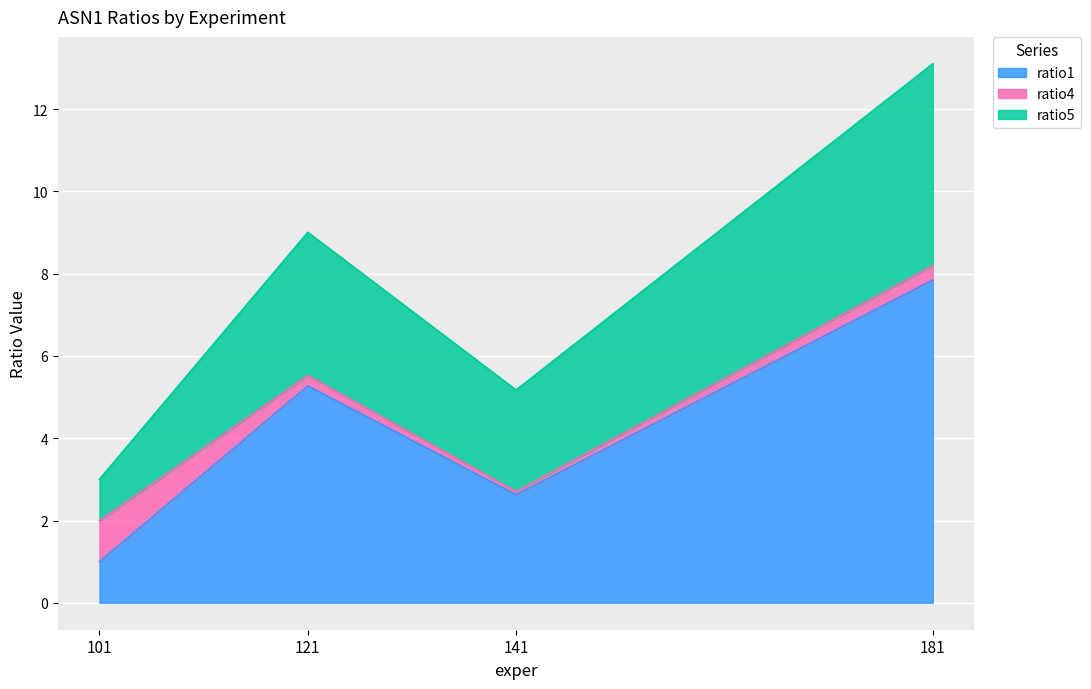

The value of ratio1 at 181 is 4.8. True or false?

False